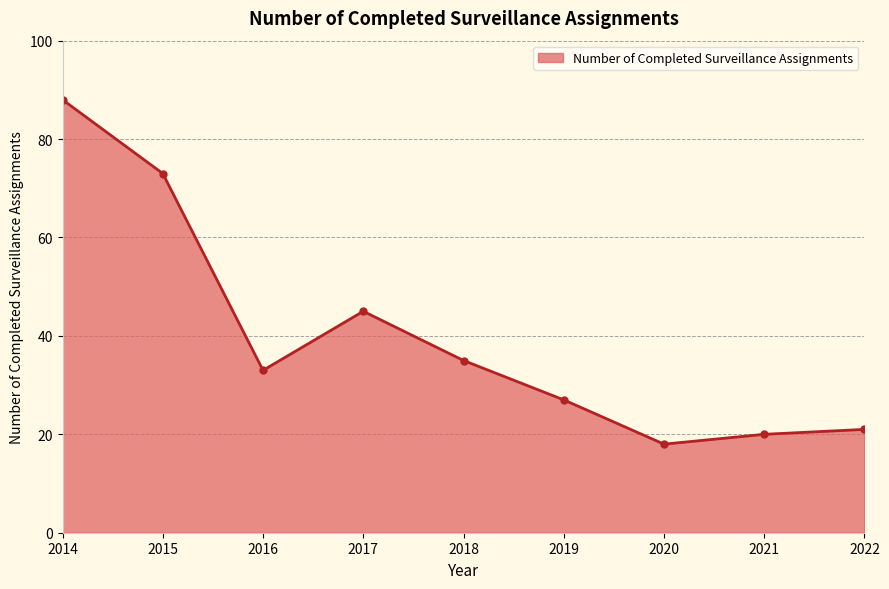

Reading left to right, what are all the values shown in this chart?

88	73	33	45	35	27	18	20	21